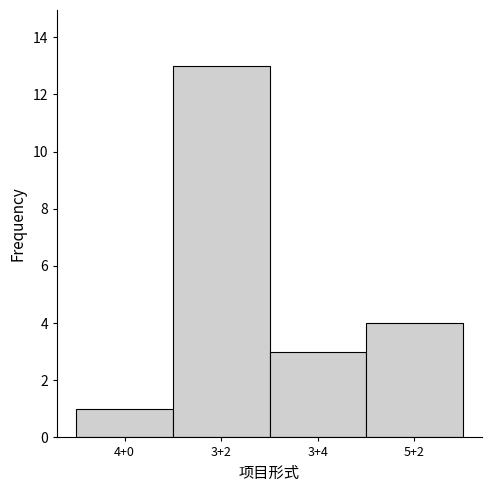

Reading left to right, list all the values displayed in this chart.

4+0=1	3+2=13	3+4=3	5+2=4